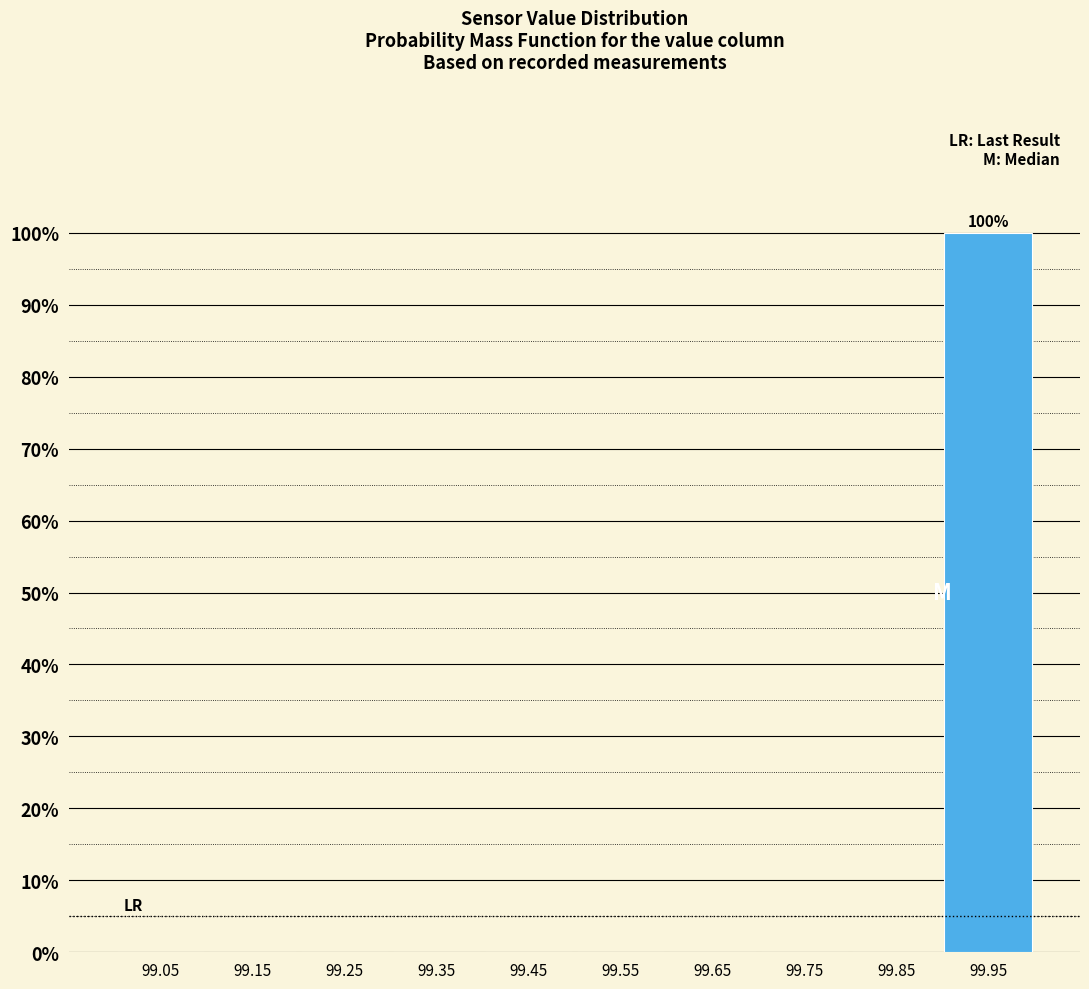

Reading right to left, extract all data points from this chart.

99.95=100	99.85=0	99.75=0	99.65=0	99.55=0	99.45=0	99.35=0	99.25=0	99.15=0	99.05=0